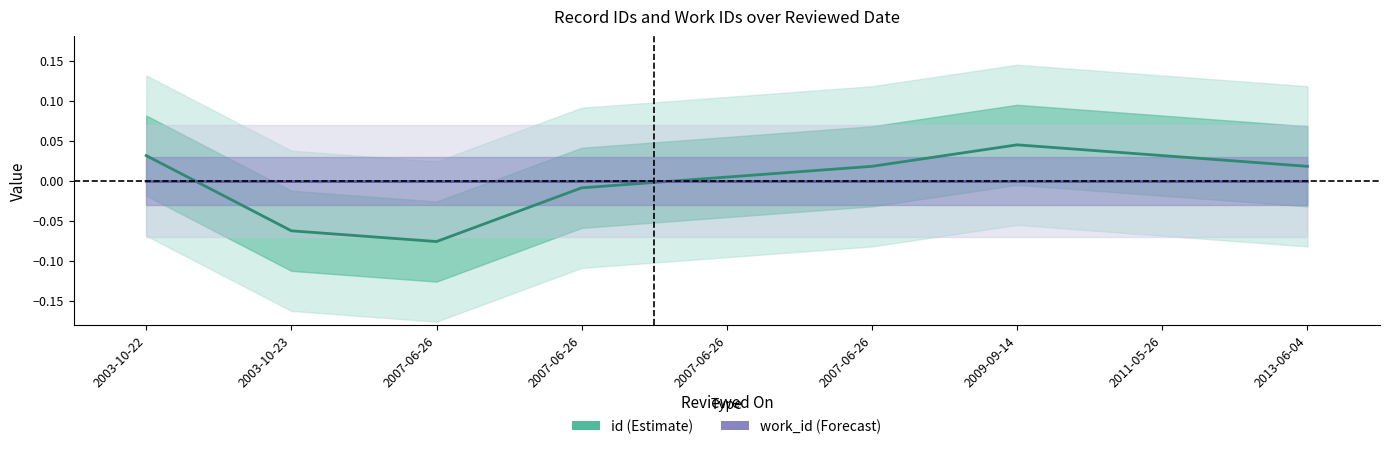

True or false: id (Estimate) and work_id (Forecast) cross at least once.

True